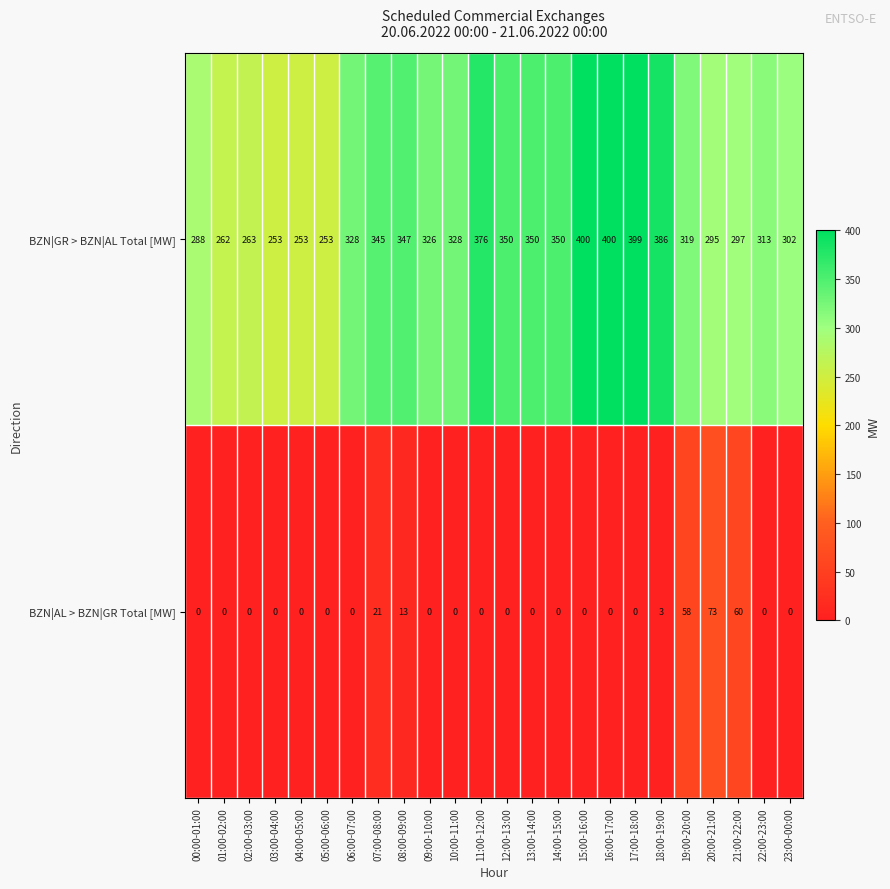

What is the sum of the BZN|AL > BZN|GR Total [MW] values at 19:00-20:00 and 07:00-08:00?

79